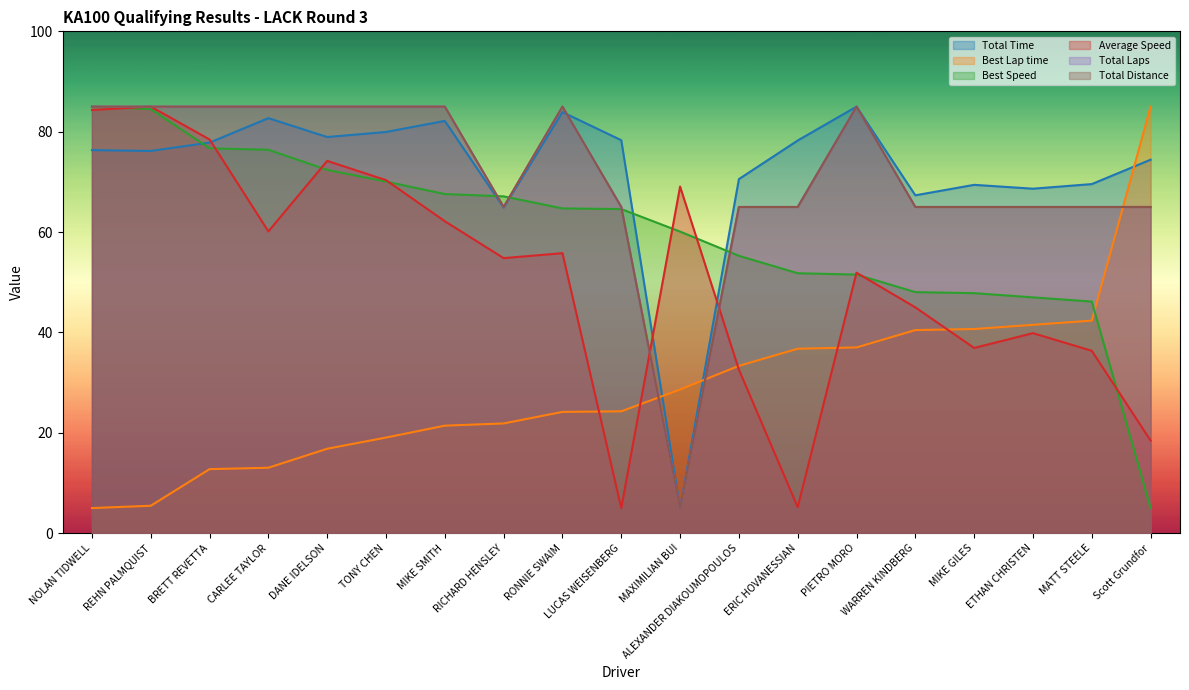

Is it true that Total Laps equals 65.0 at ALEXANDER DIAKOUMOPOULOS?

True